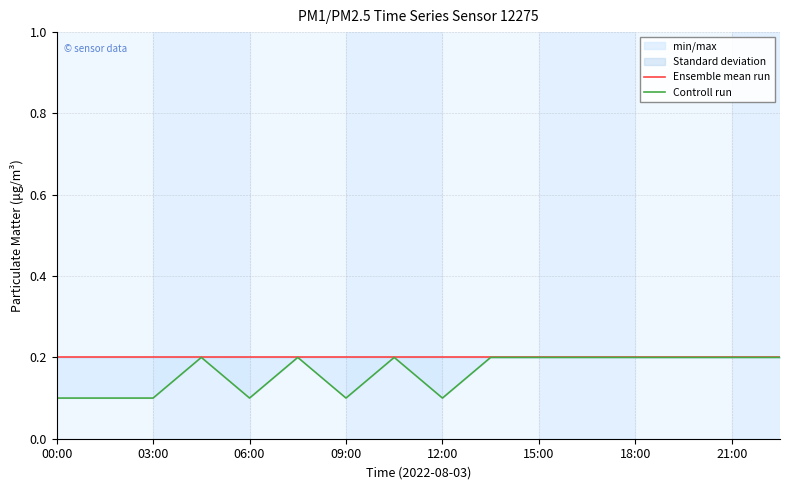

How many interior local peaks does the Controll run series have?

3